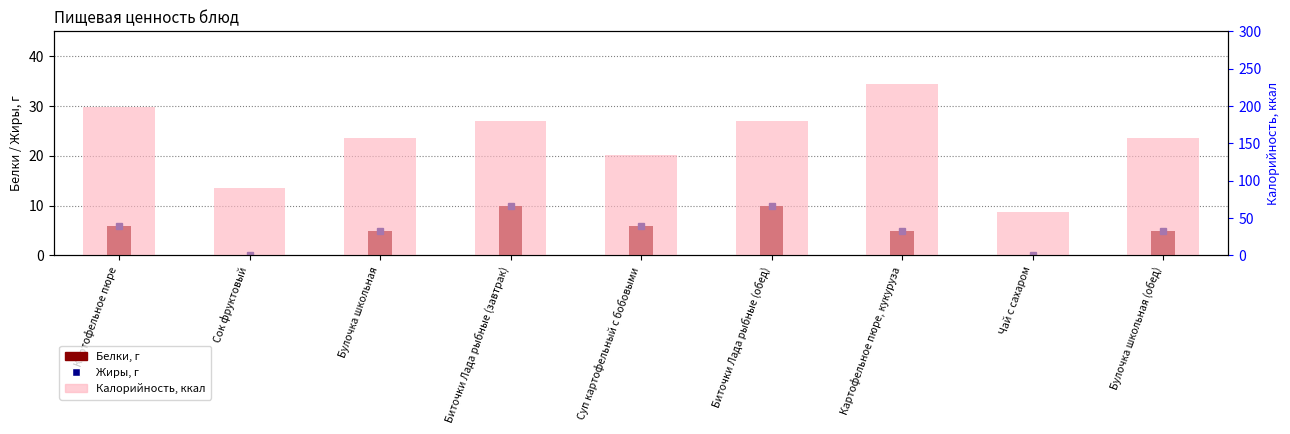

At which category is the sum across all series the highest?

Картофельное пюре, кукуруза